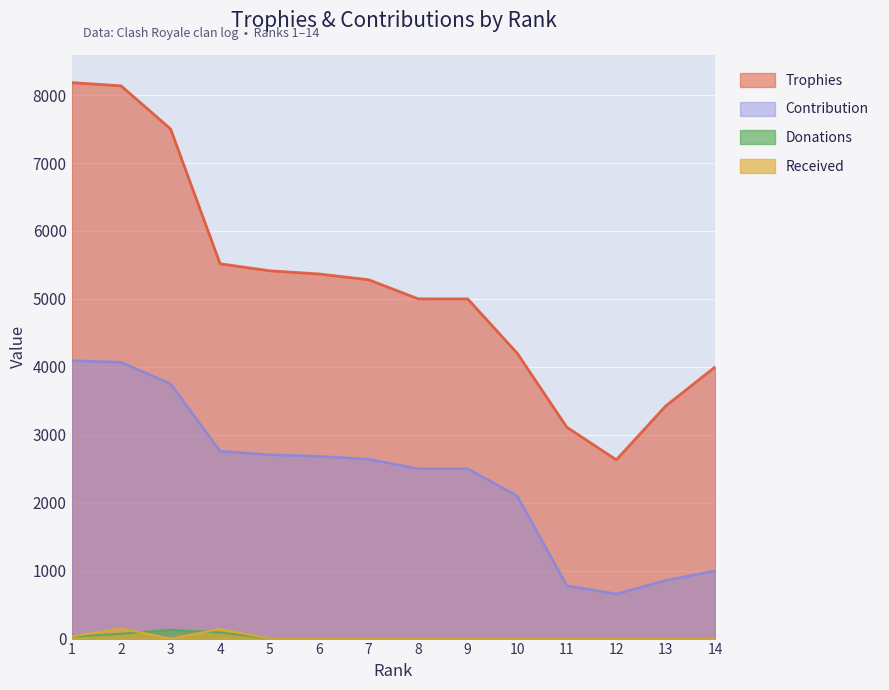

Rank the series at 9 from highest to lowest value.

Trophies, Contribution, Donations, Received